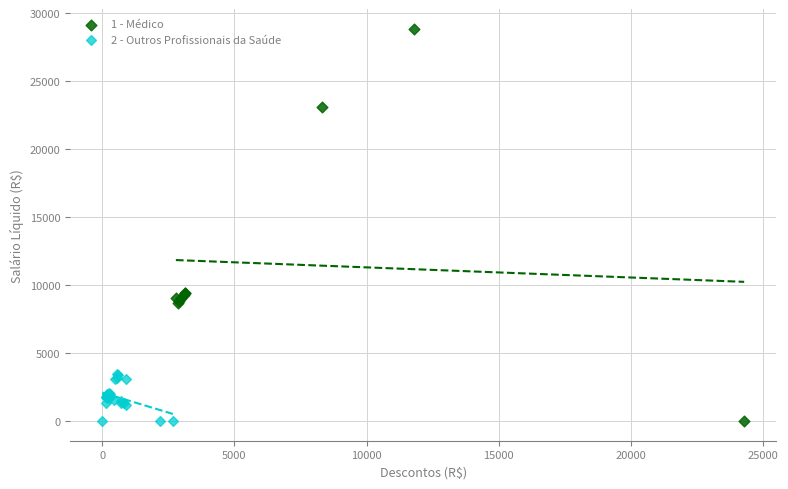

What are all the series names shown in the legend?

1 - Médico, 2 - Outros Profissionais da Saúde